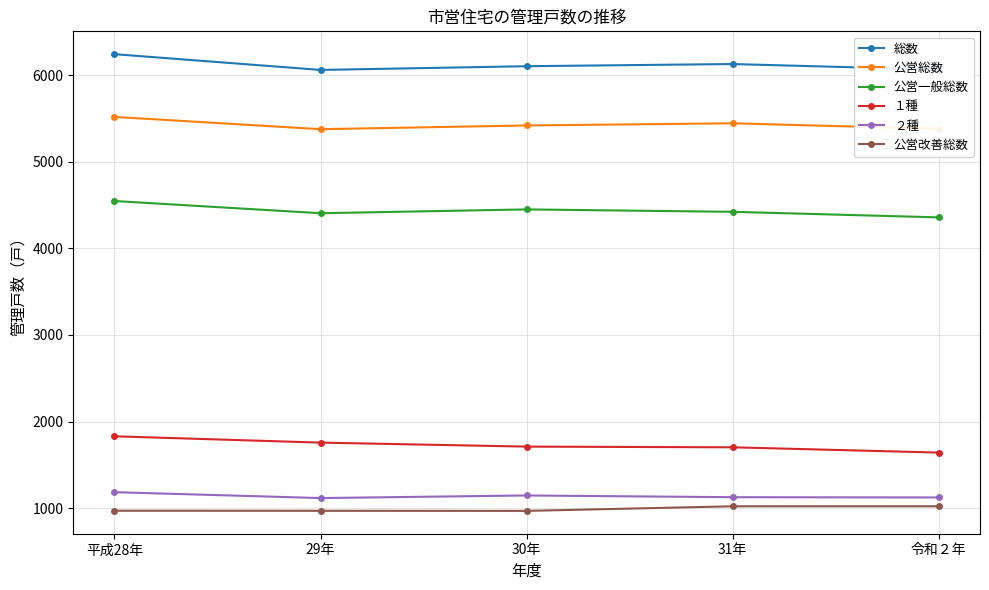

What is the highest value of the 公営改善総数 series?

1022